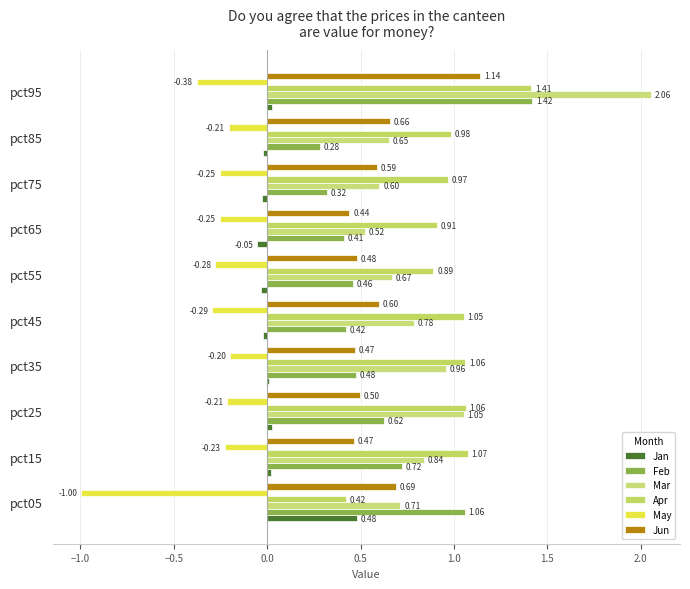

Which series has the largest total across all categories?

Apr